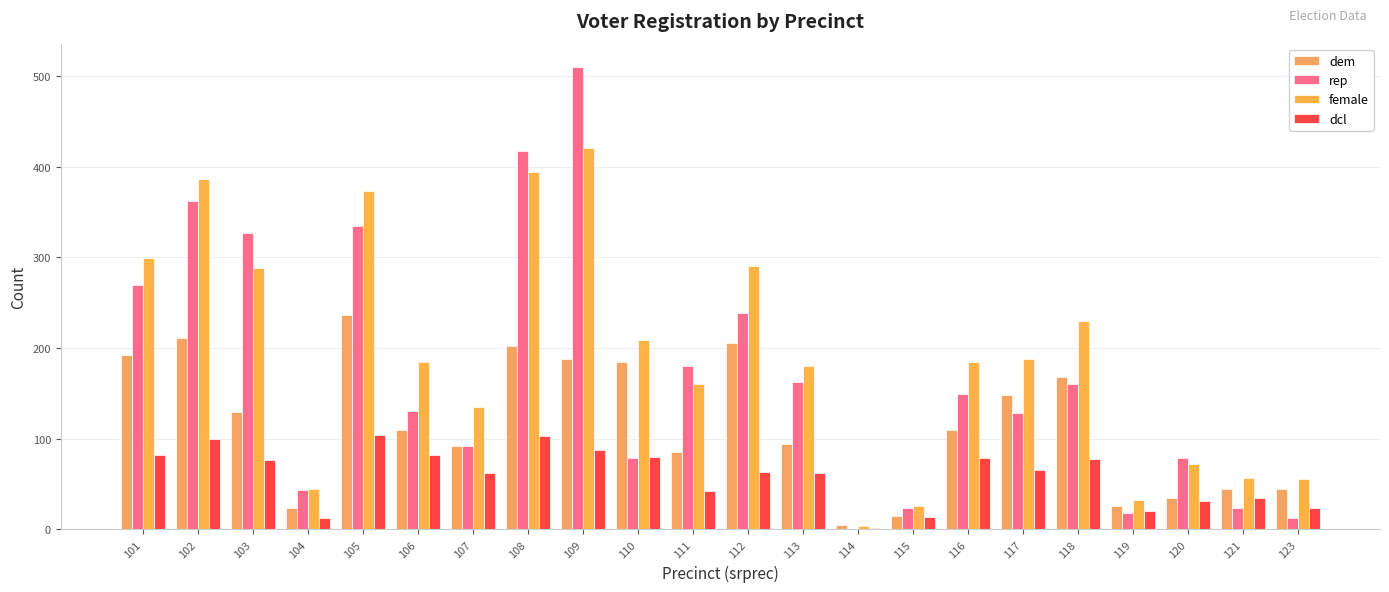

What is the sum of the dem values at 113 and 108?

296